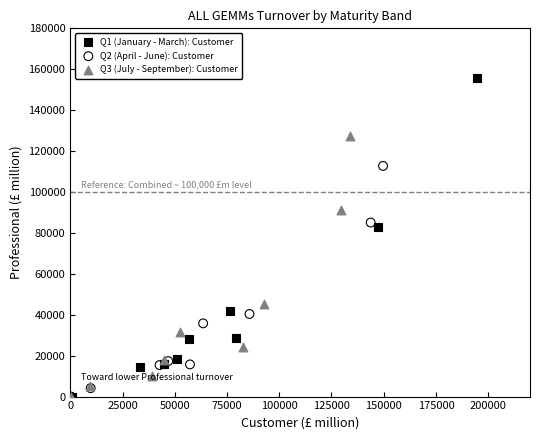

Which series has the largest Y range (max minus min)?

Q1 (January - March): Customer